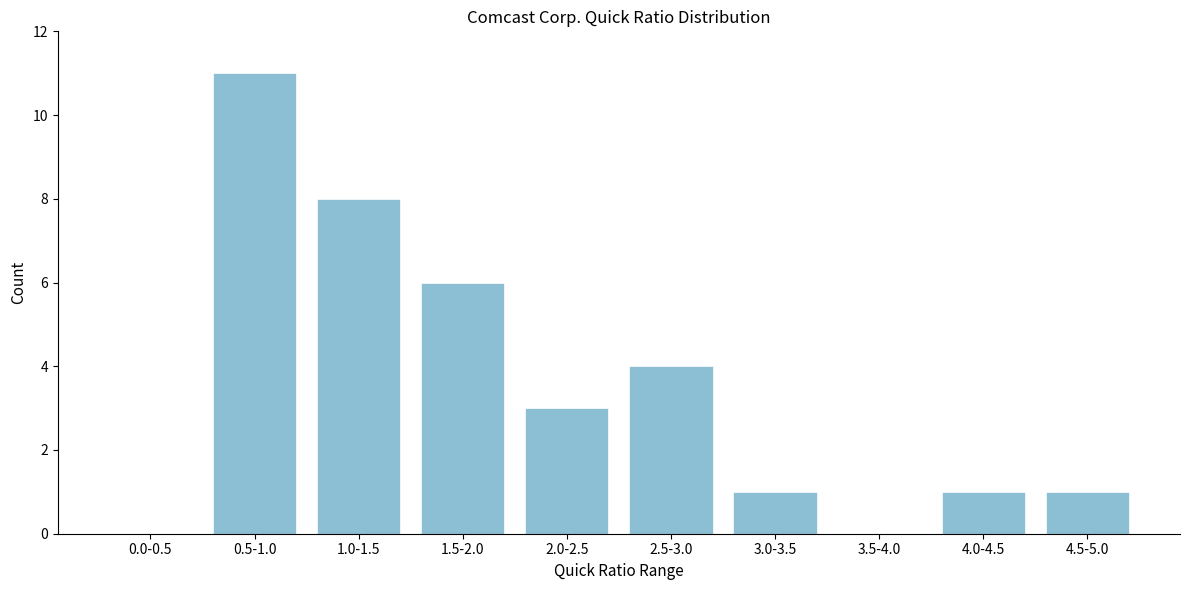

Reading left to right, what are all the values shown in this chart?

0.0-0.5=0	0.5-1.0=11	1.0-1.5=8	1.5-2.0=6	2.0-2.5=3	2.5-3.0=4	3.0-3.5=1	3.5-4.0=0	4.0-4.5=1	4.5-5.0=1